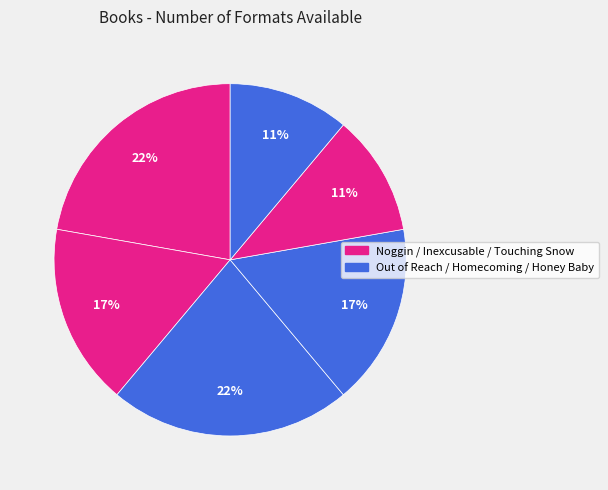

What is the smallest slice in the pie chart?

Touching Snow